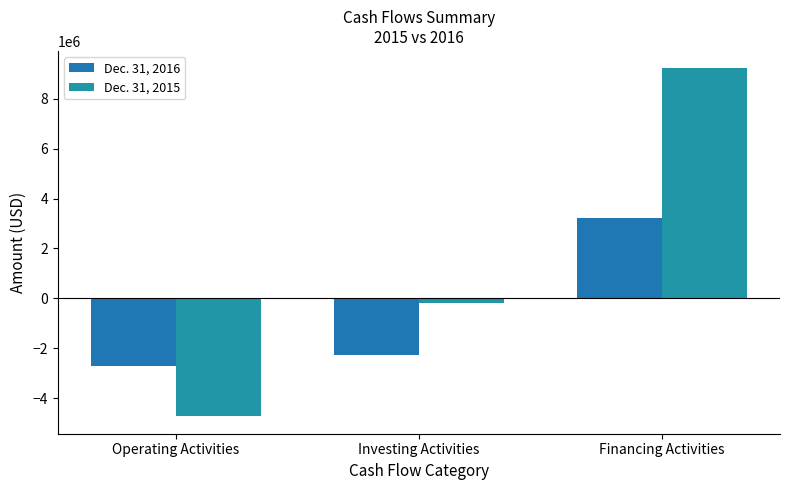

How many data points in Dec. 31, 2015 are above -185740?

1